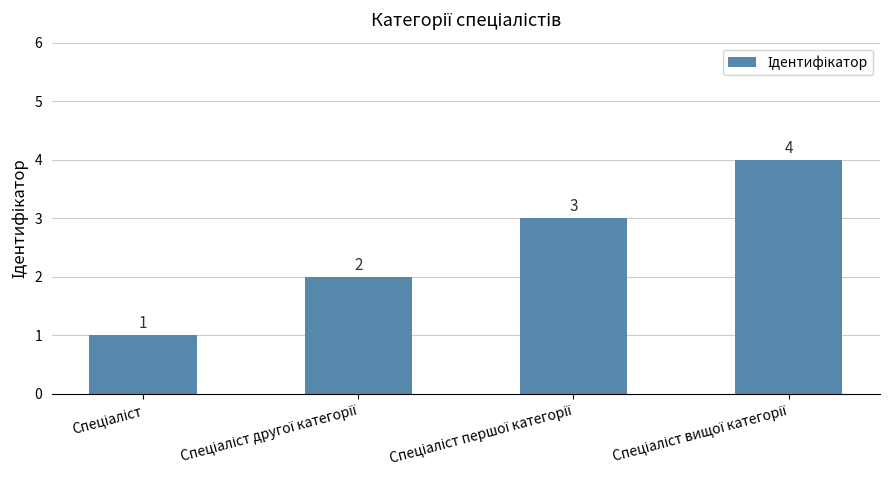

What is the difference between the maximum and second lowest values?

2